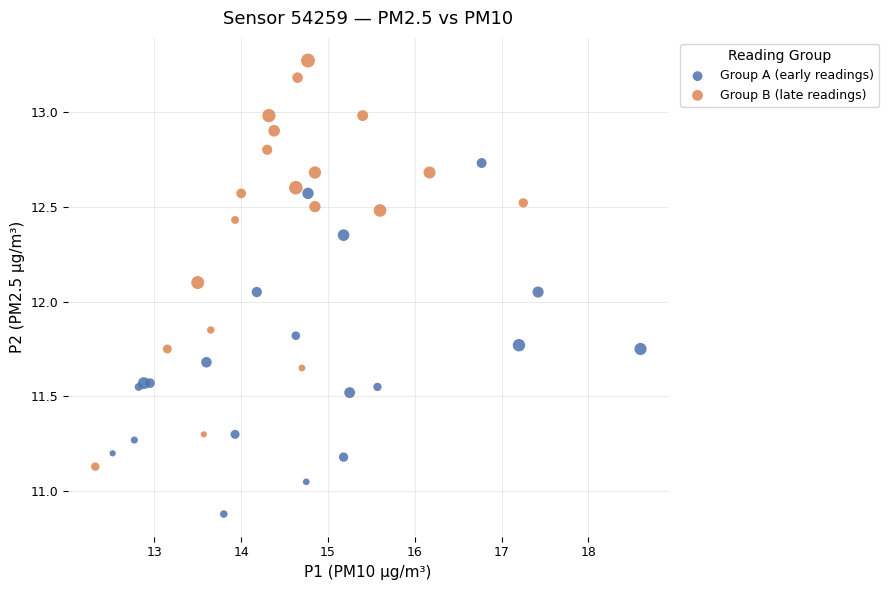

Which series reaches the maximum Y coordinate?

Group B (late readings)